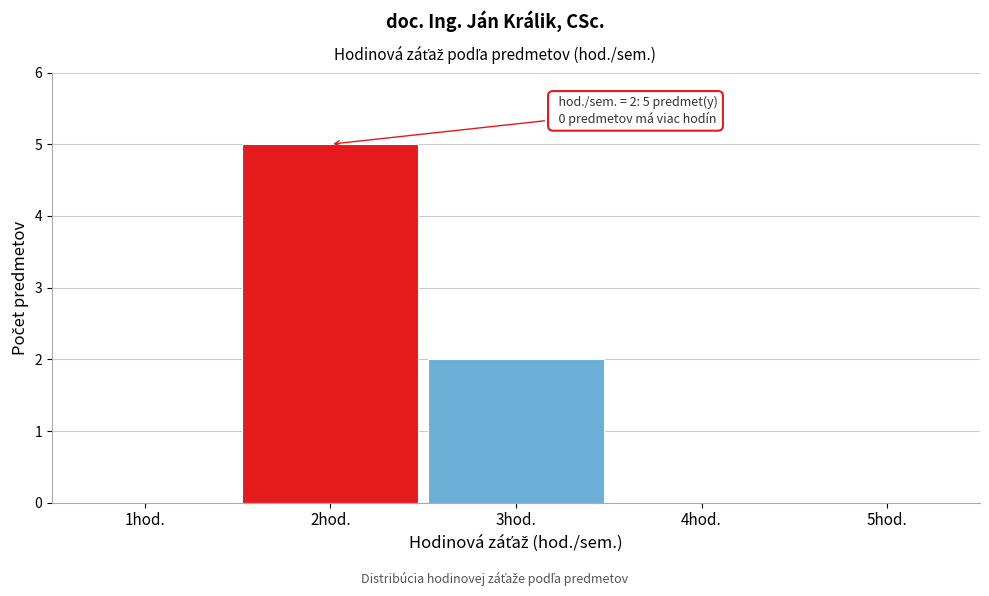

Over which range of the x-axis is the bar tallest?

1.5 to 2.5